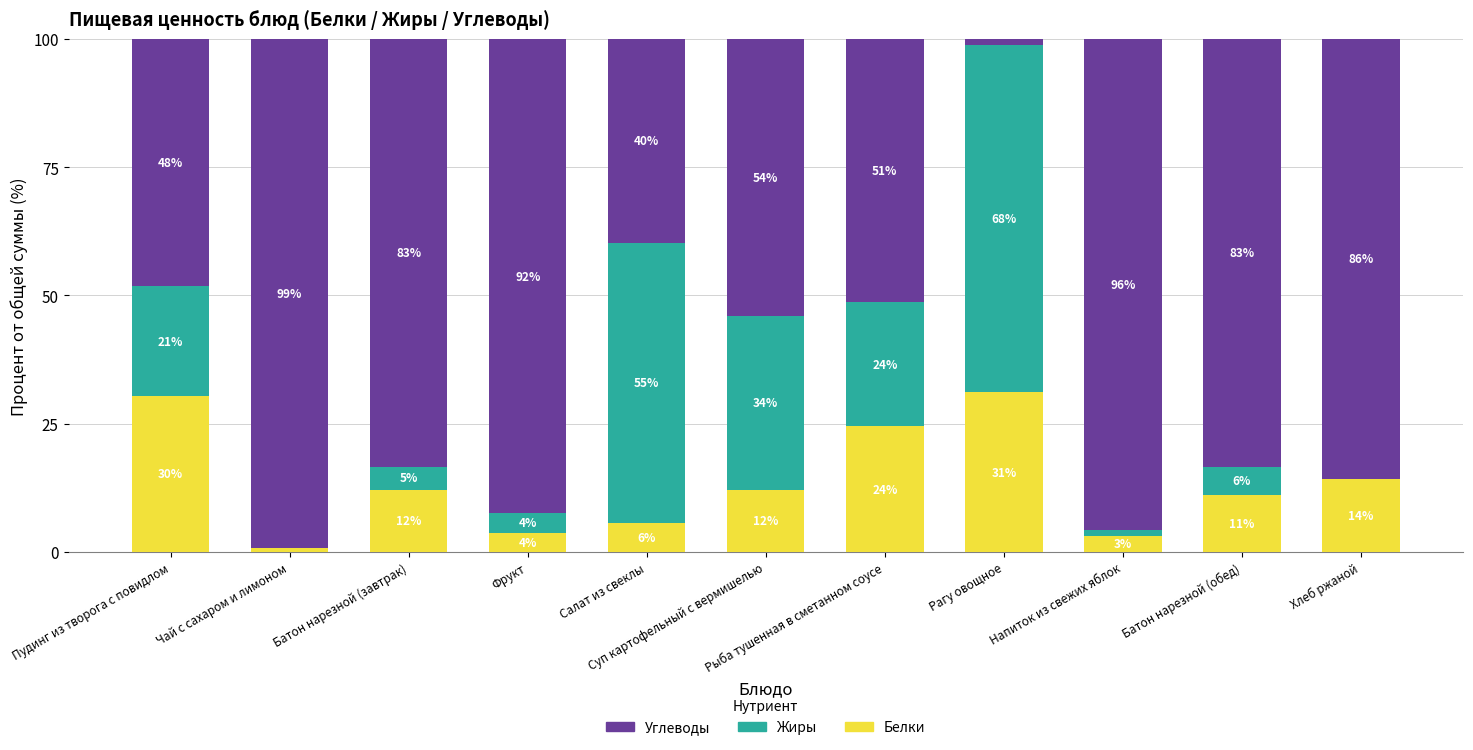

What are all the series names shown in the legend?

Углеводы, Жиры, Белки